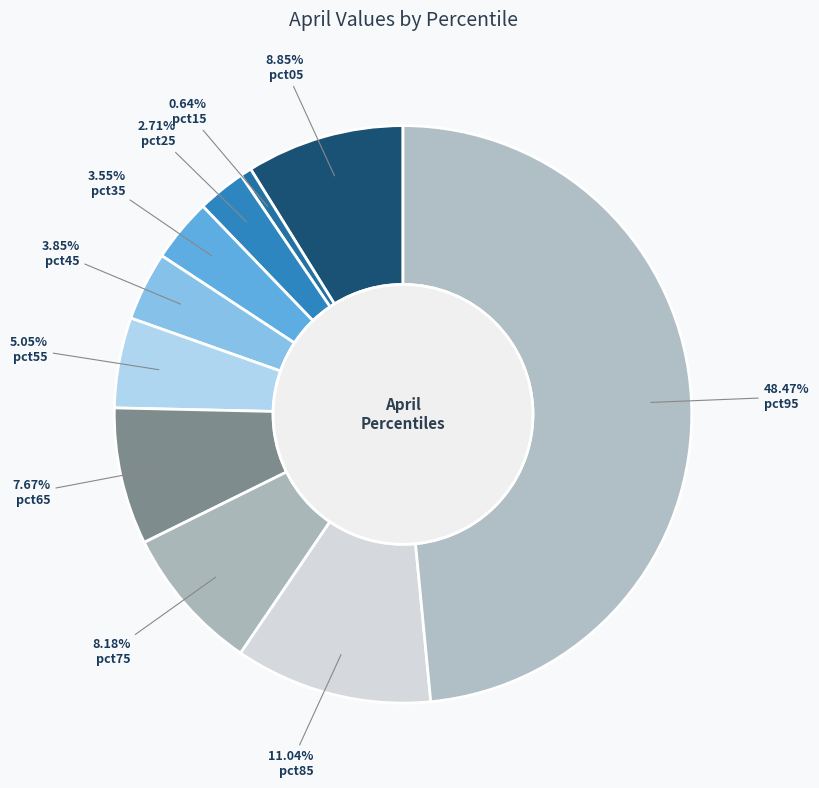

What percentage do pct65 and pct75 together represent?

15.8%